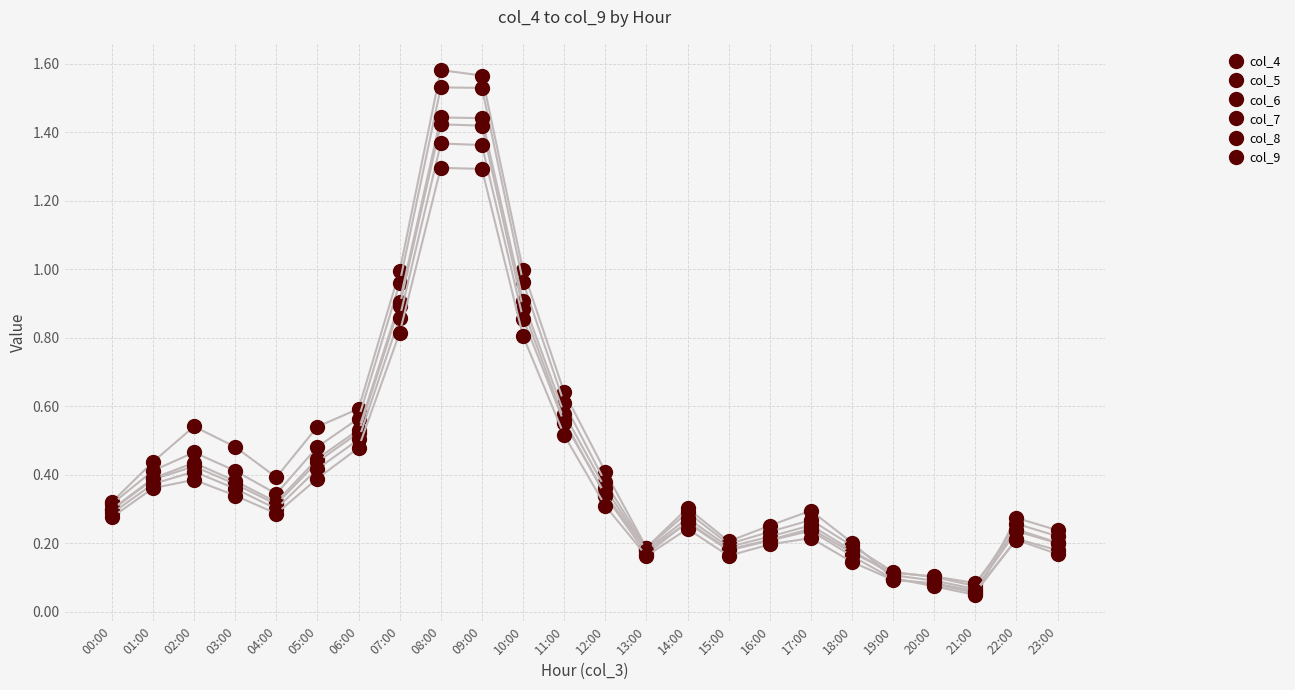

Does the chart have visible grid lines?

Yes